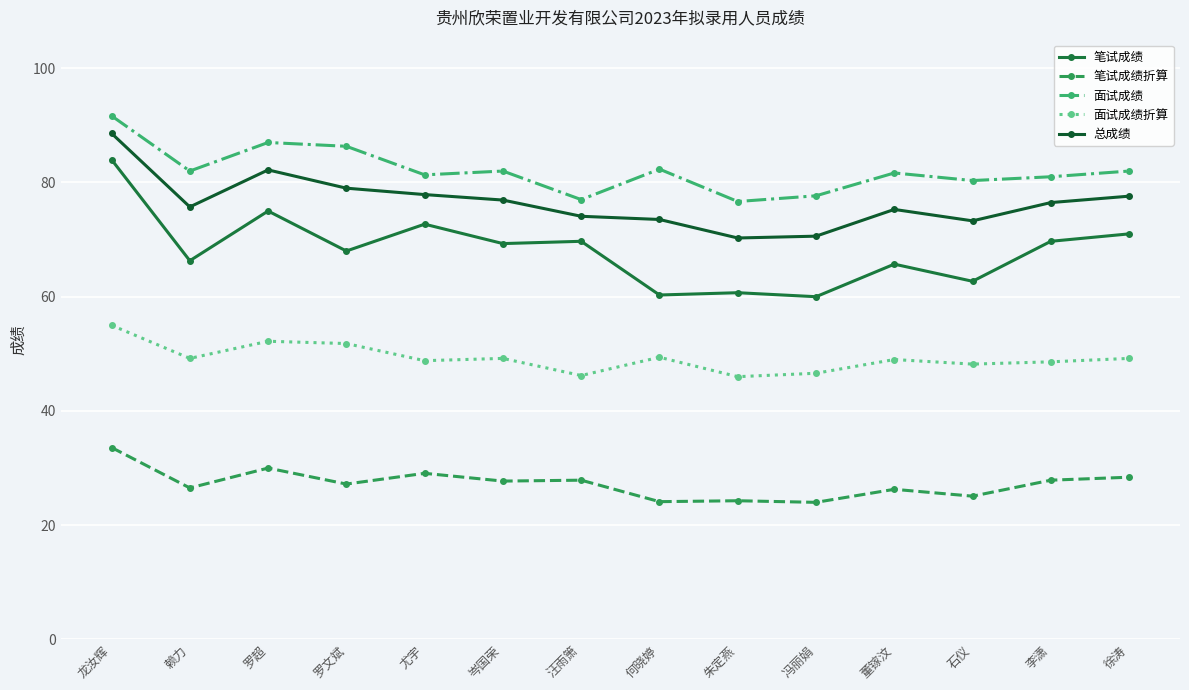

Rank the series at 徐涛 from lowest to highest value.

笔试成绩折算, 面试成绩折算, 笔试成绩, 总成绩, 面试成绩